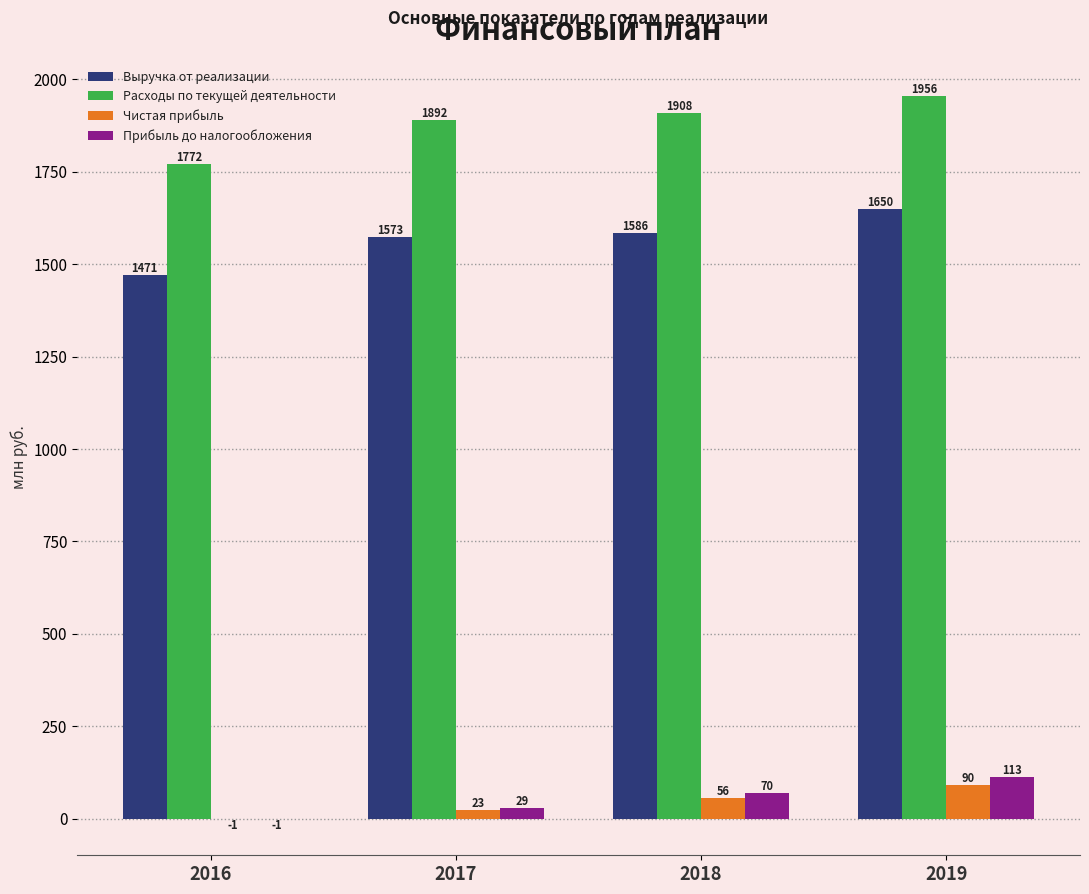

What is the average value of the Прибыль до налогообложения series?

52.7